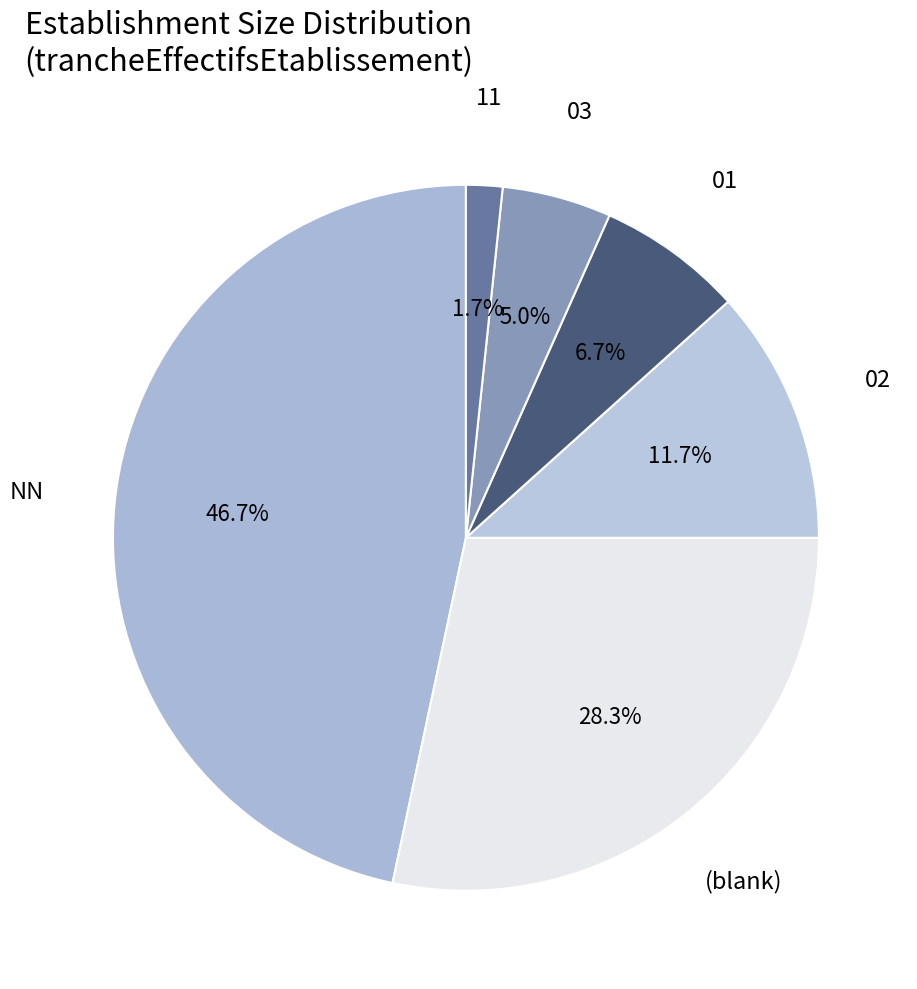

Count the number of slices in the pie.

6